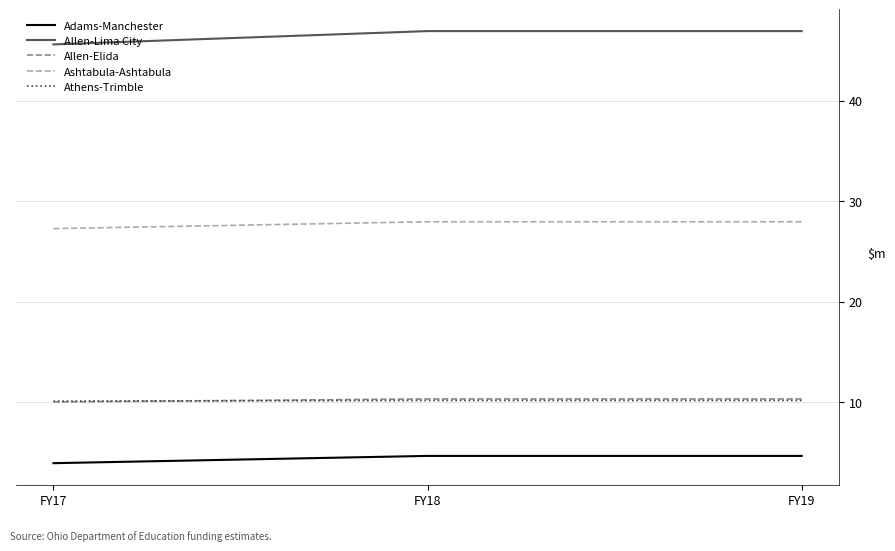

What is the smallest value displayed?

4.0